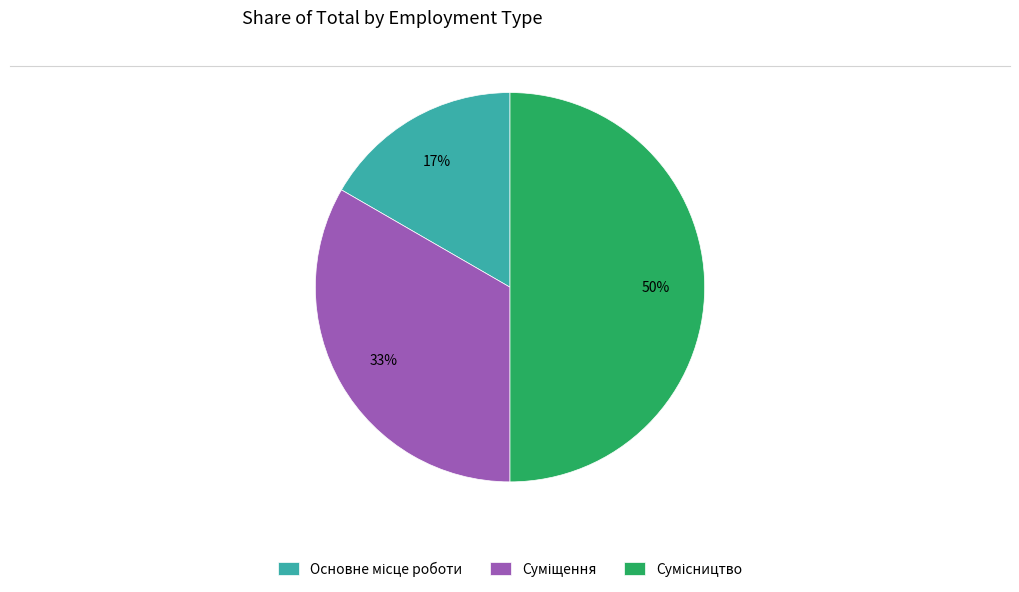

To the nearest percent, what is the difference between the largest and smallest slice percentages?

33%